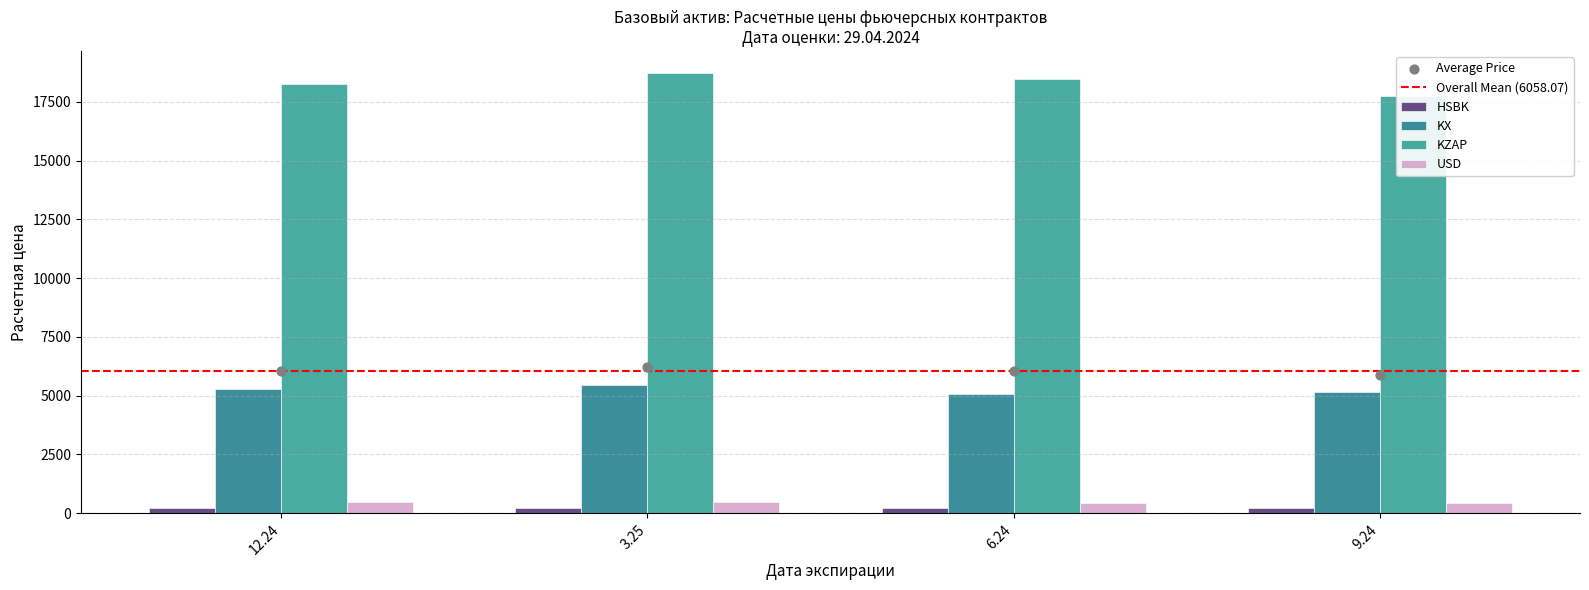

Which series reaches the maximum Y coordinate?

KZAP